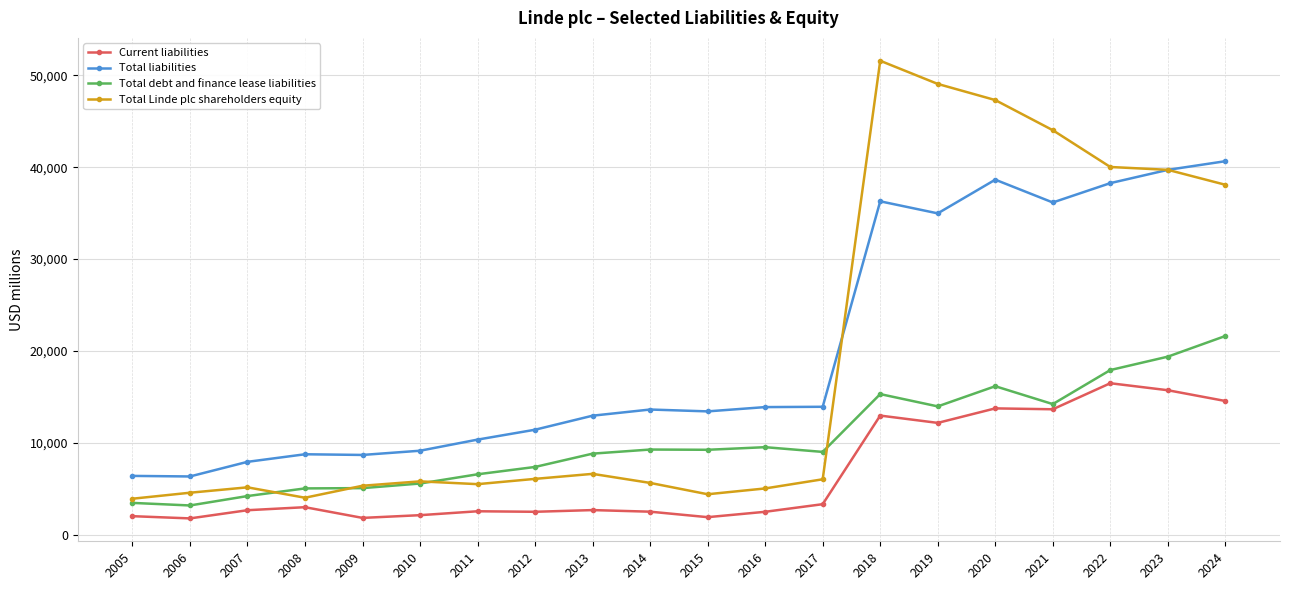

True or false: Total liabilities and Current liabilities cross at least once.

False